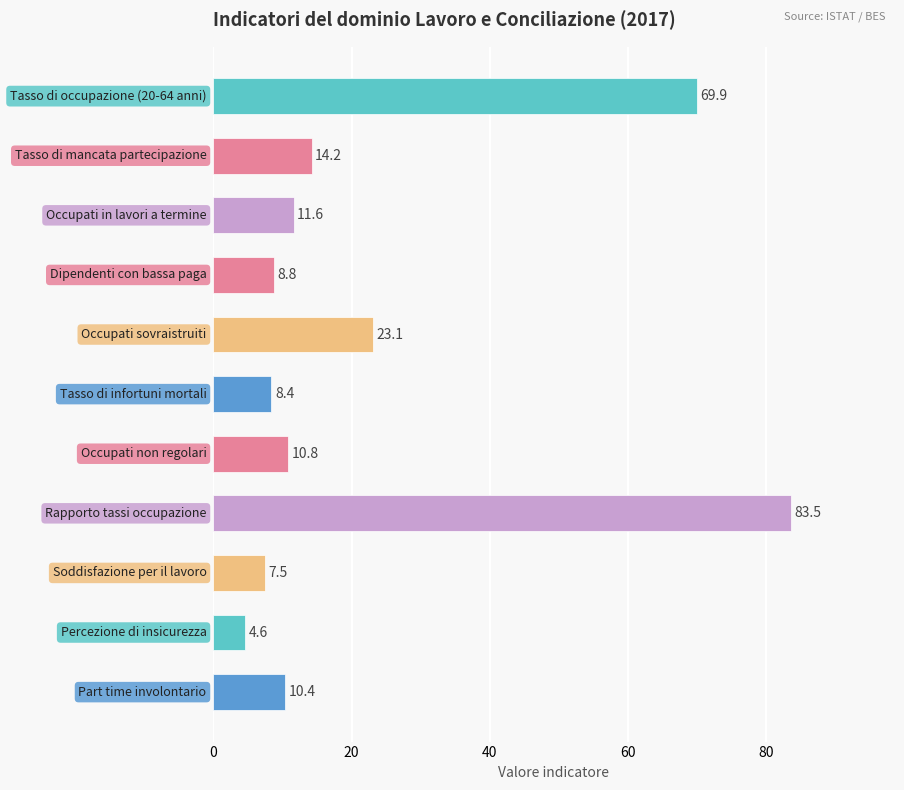

What is the difference between the maximum and second lowest values?

76.0